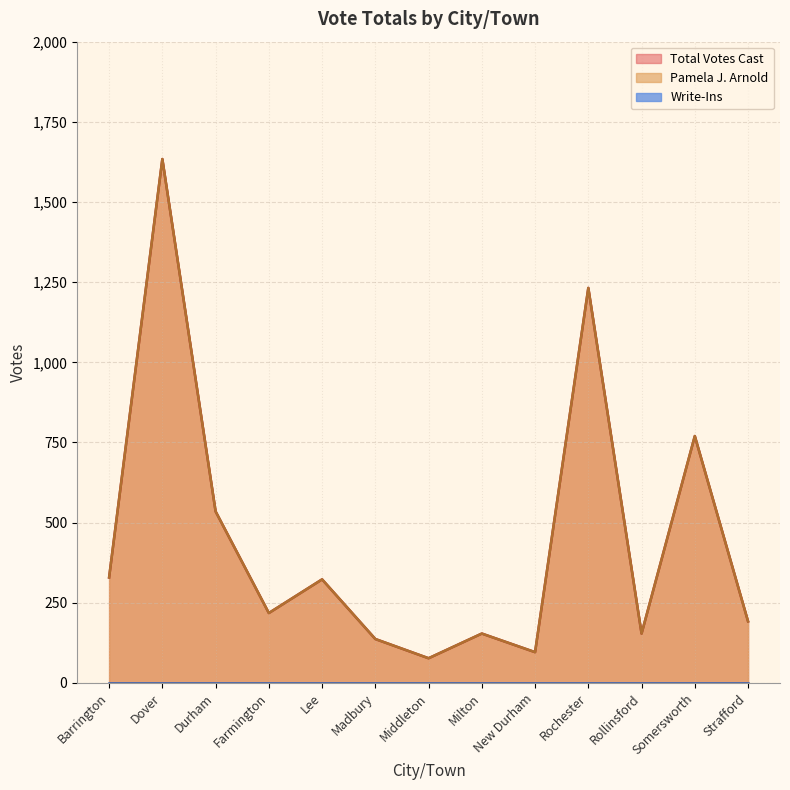

True or false: Pamela J. Arnold and Total Votes Cast intersect in this chart.

False